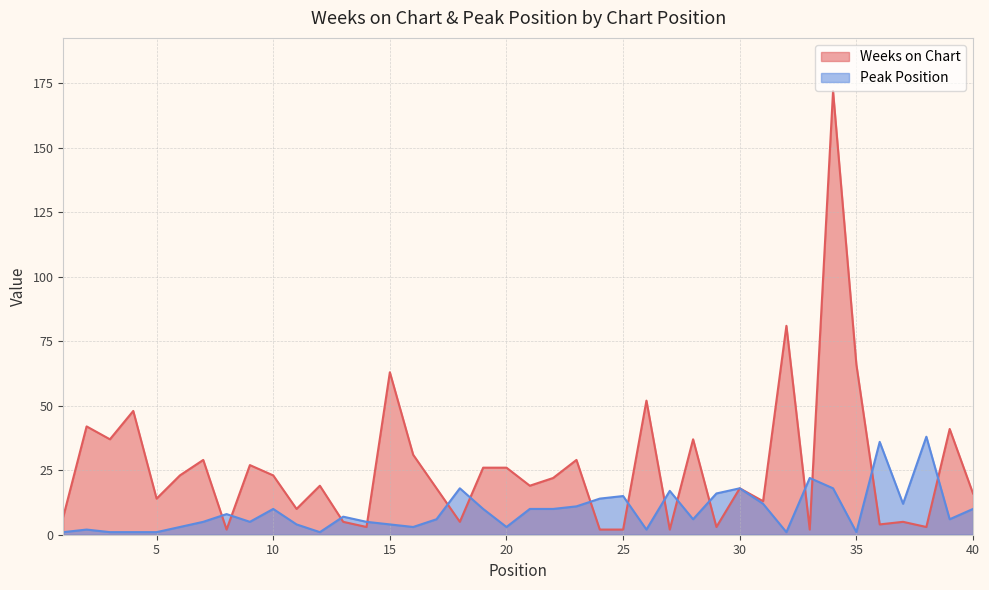

How many values in the Weeks on Chart series exceed 19?

19